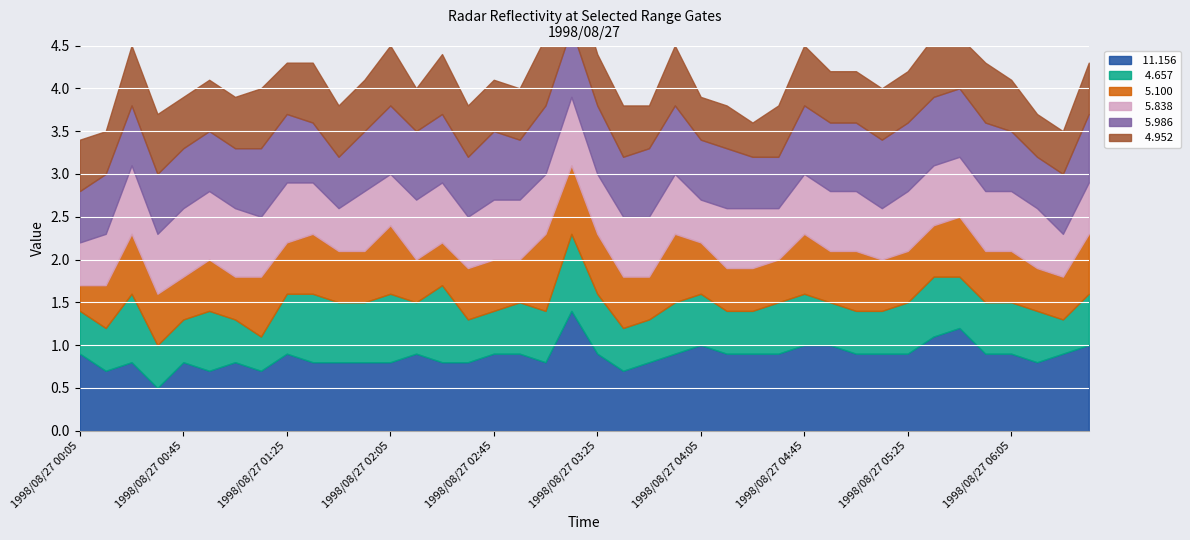

At which category does the chart reach its peak across all series?

1998/08/27 03:15